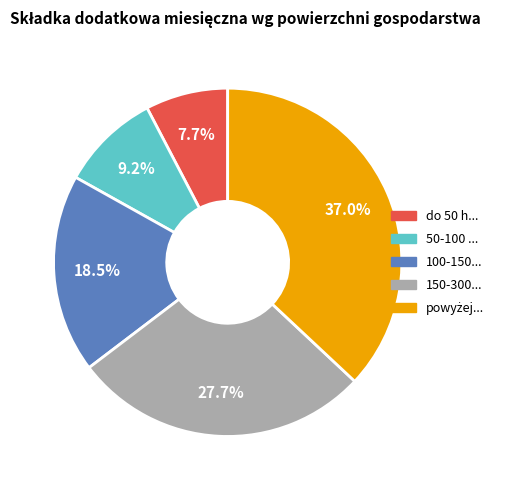

Is there any slice that represents more than half of the pie?

No